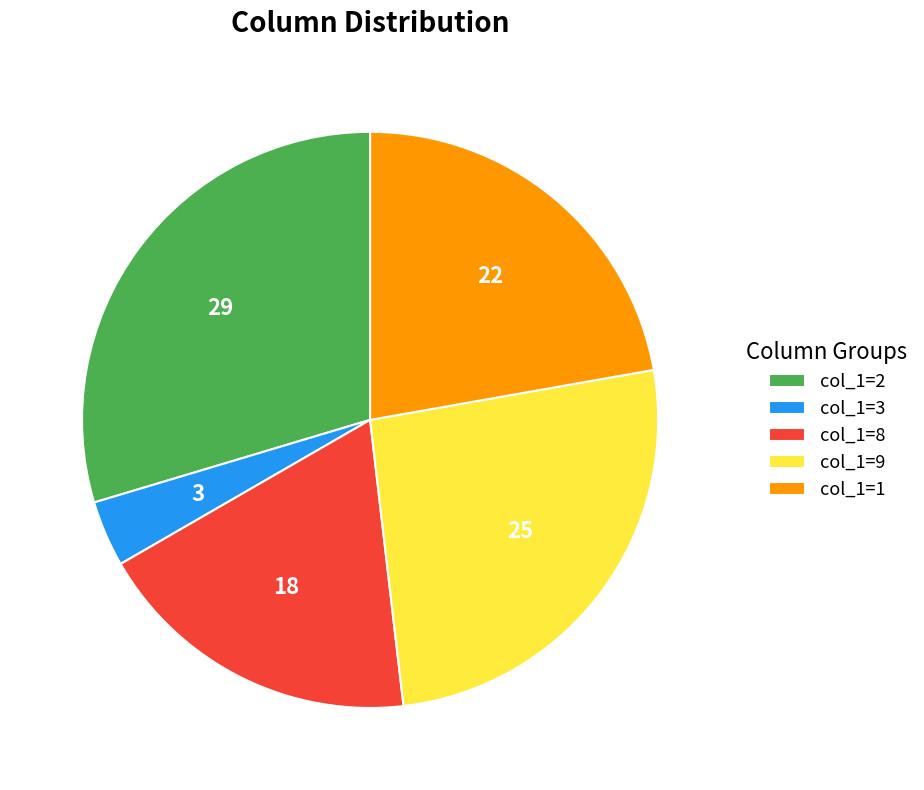

How many slices are in this pie chart?

5